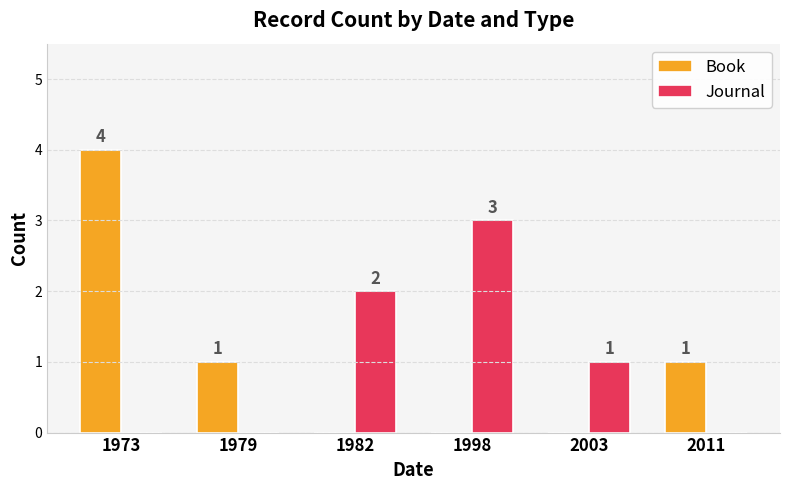

Count the number of categories in the chart.

6